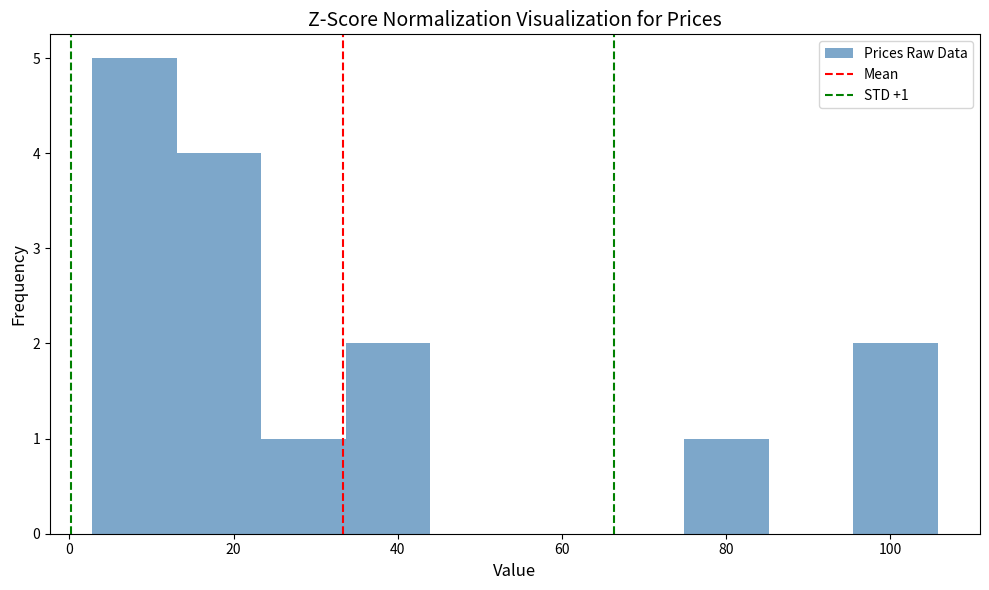

Over which range of the x-axis is the bar tallest?

2 to 14